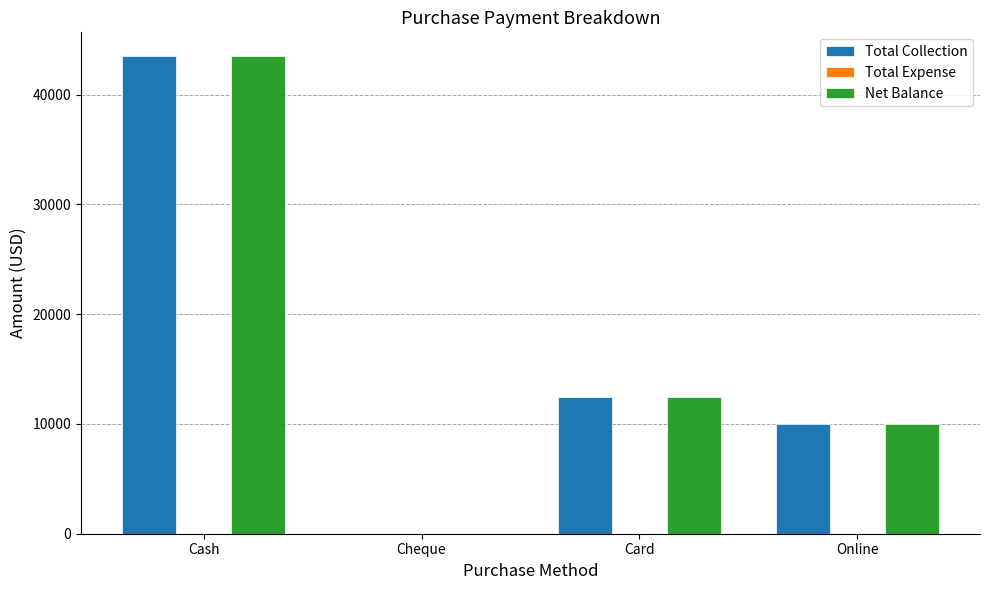

What is the maximum value for Net Balance?

43500